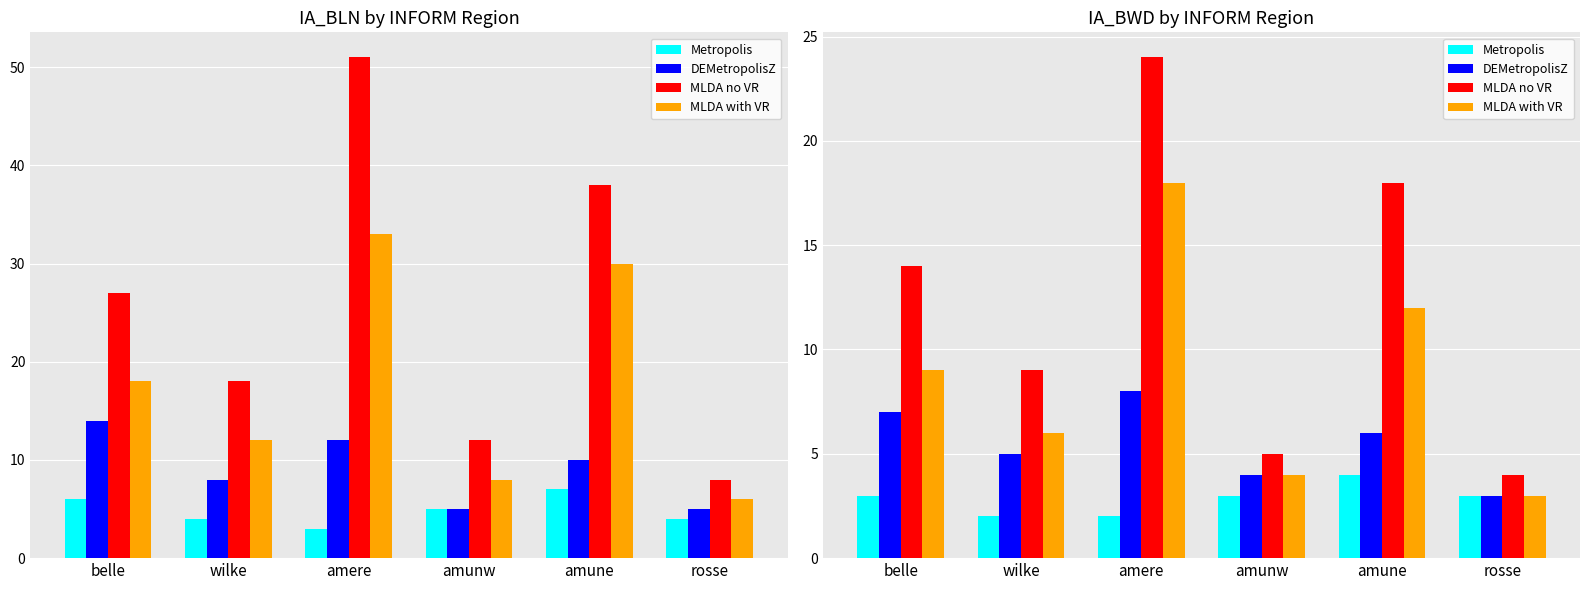

Reading right to left, what are all the values shown in this chart?

Metropolis: 3	4	3	2	2	3
DEMetropolisZ: 3	6	4	8	5	7
MLDA no VR: 4	18	5	24	9	14
MLDA with VR: 3	12	4	18	6	9